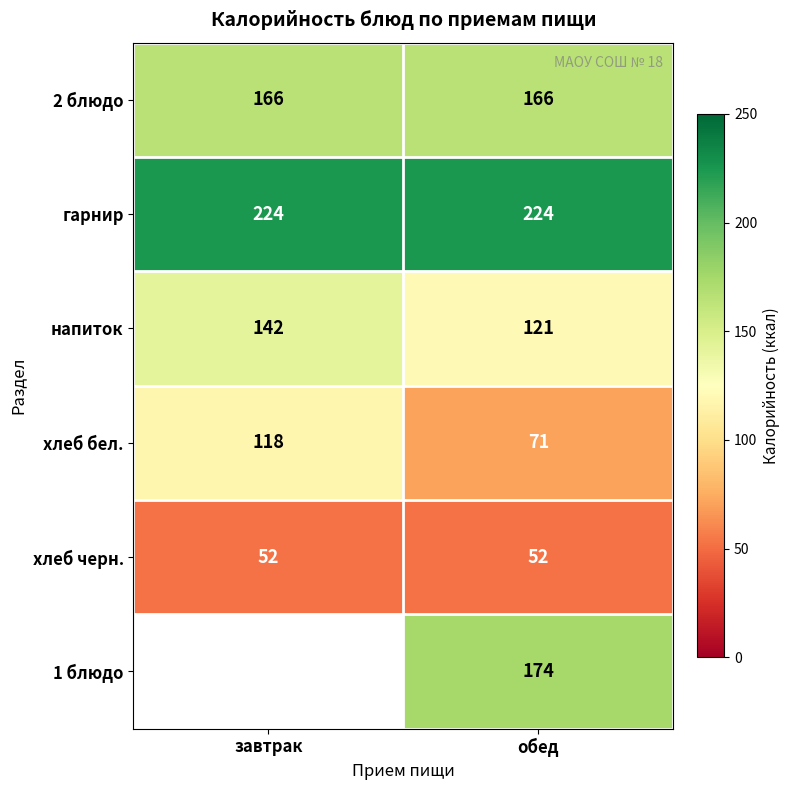

Is it true that хлеб черн. equals 11 at обед?

False